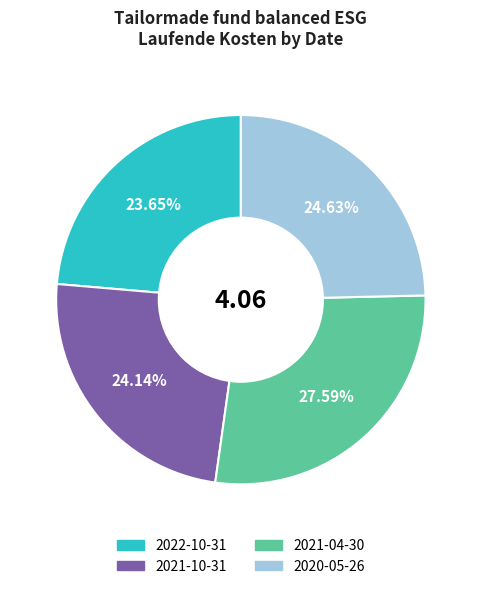

Which category has the biggest portion of the pie?

2021-04-30